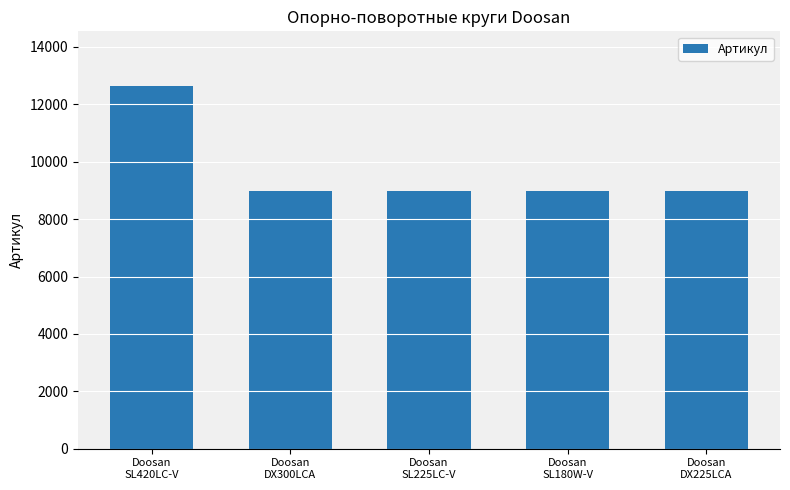

Is it true that the value at Doosan
SL420LC-V is 12648?

True